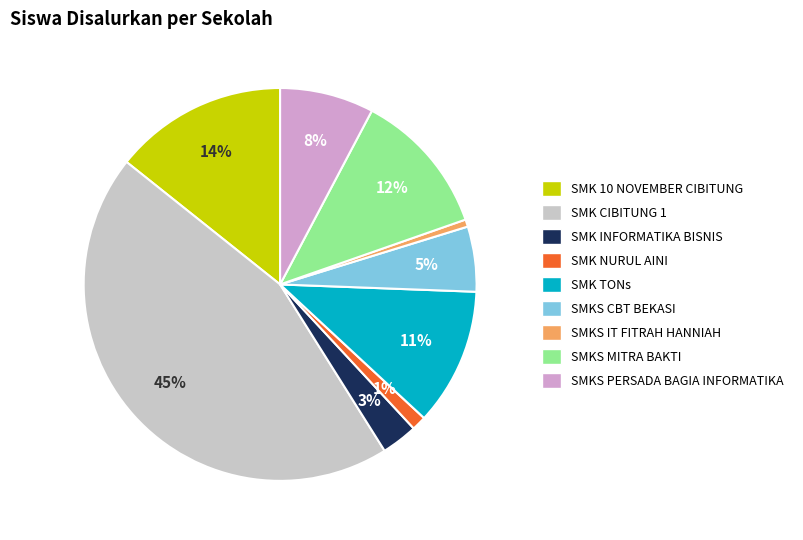

What is the largest slice in the pie chart?

SMK CIBITUNG 1